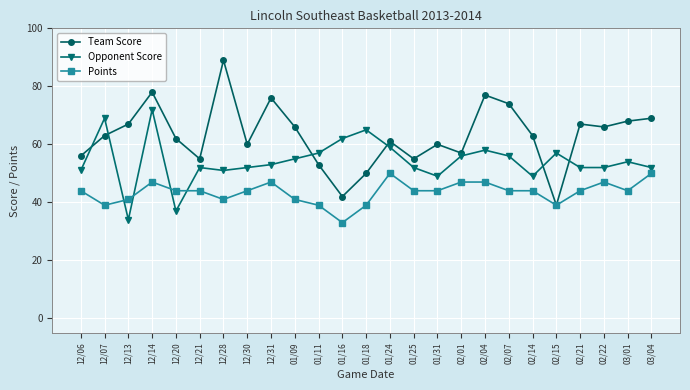

List the series in order of their peak value, lowest first.

Points, Opponent Score, Team Score